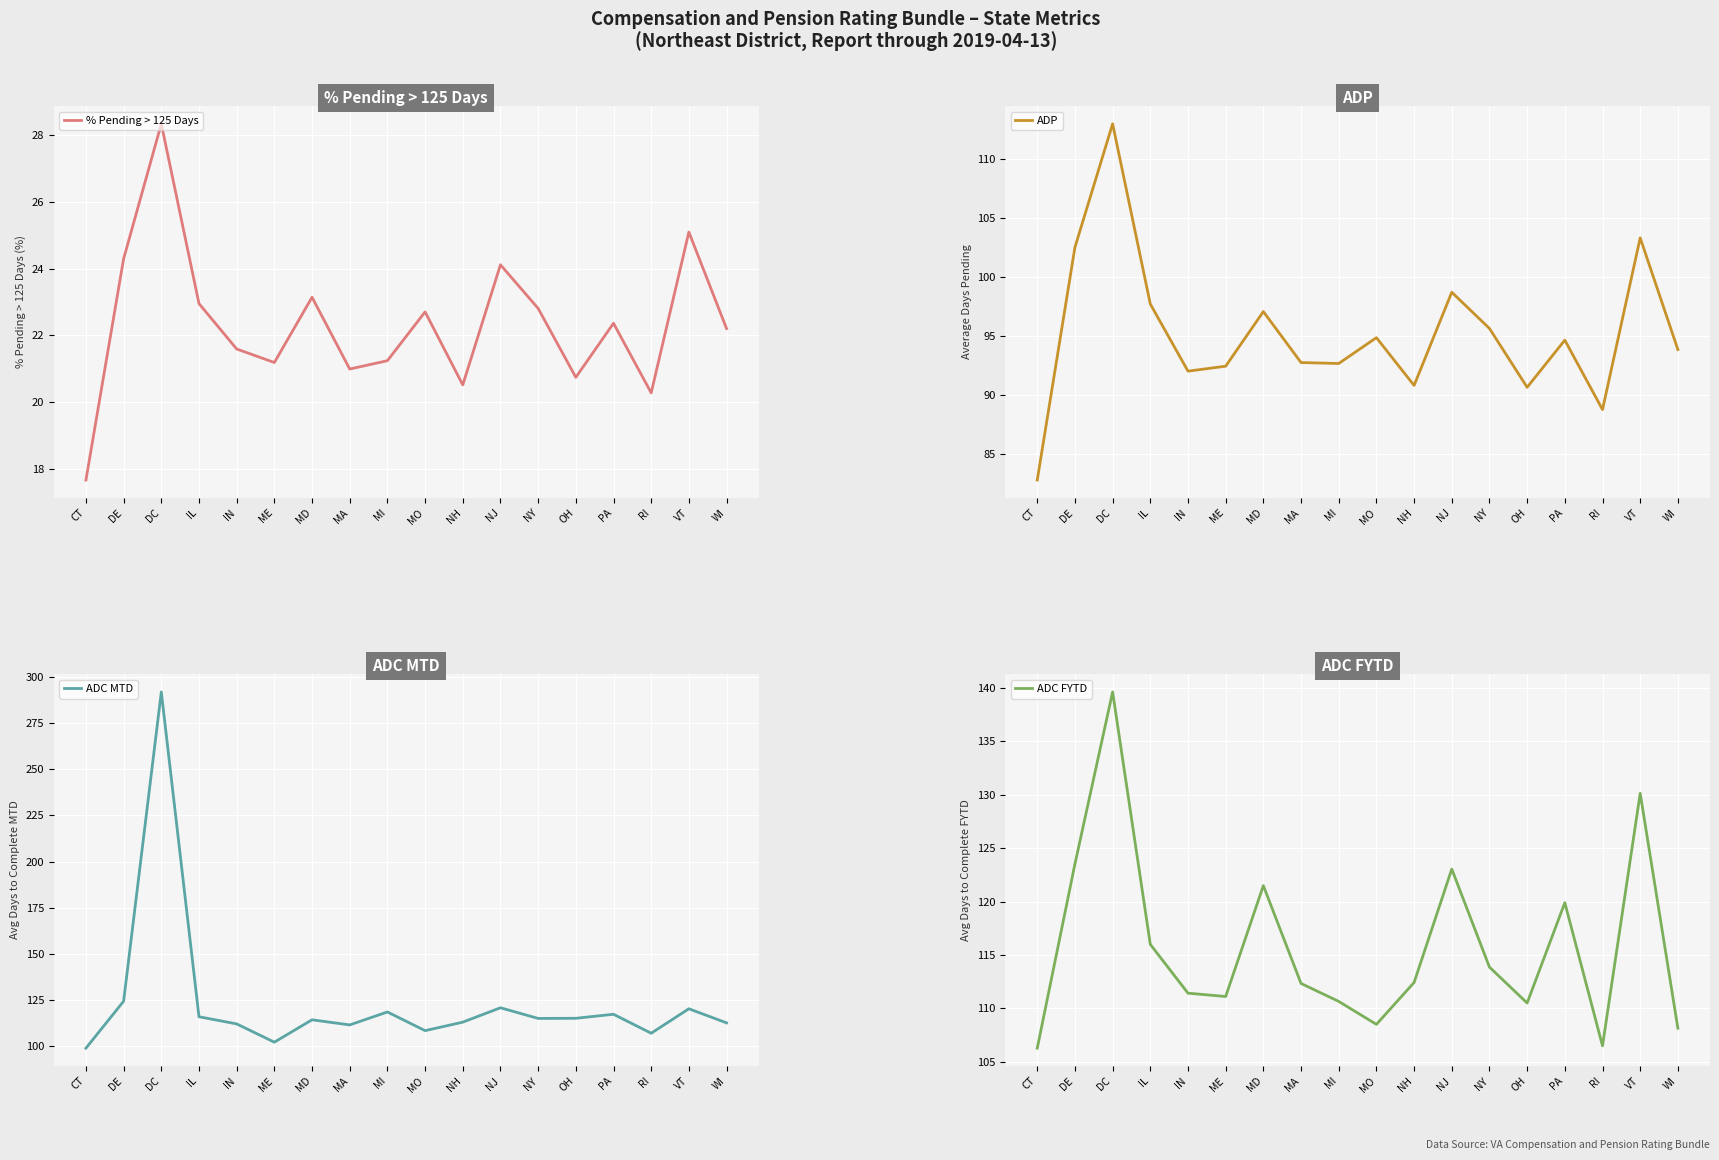

List the series in order of their peak value, lowest first.

% Pending > 125 Days, ADP, ADC FYTD, ADC MTD